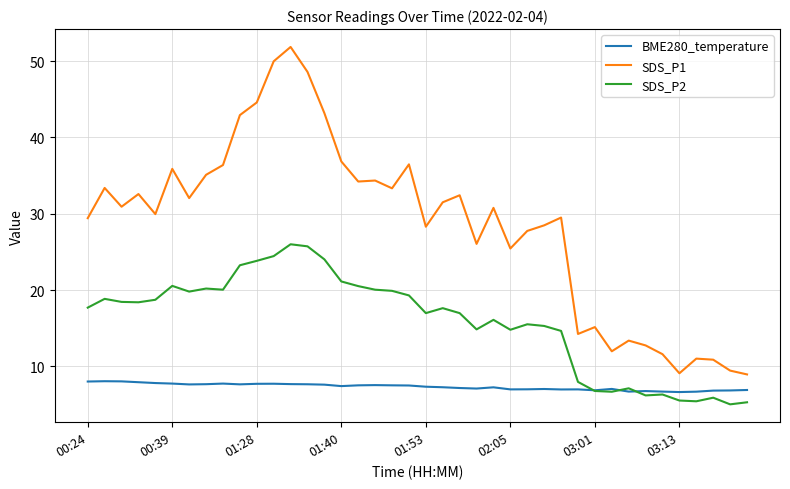

Which series has the widest spread of values?

SDS_P1